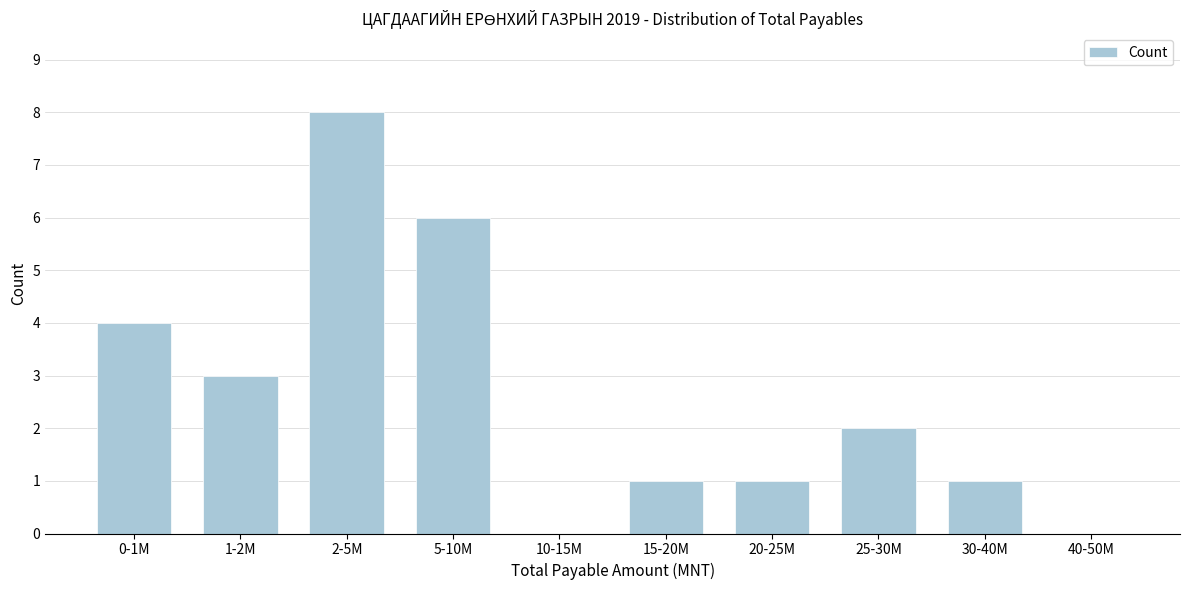

Reading left to right, transcribe all the data shown in this chart.

0-1M=4	1-2M=3	2-5M=8	5-10M=6	10-15M=0	15-20M=1	20-25M=1	25-30M=2	30-40M=1	40-50M=0